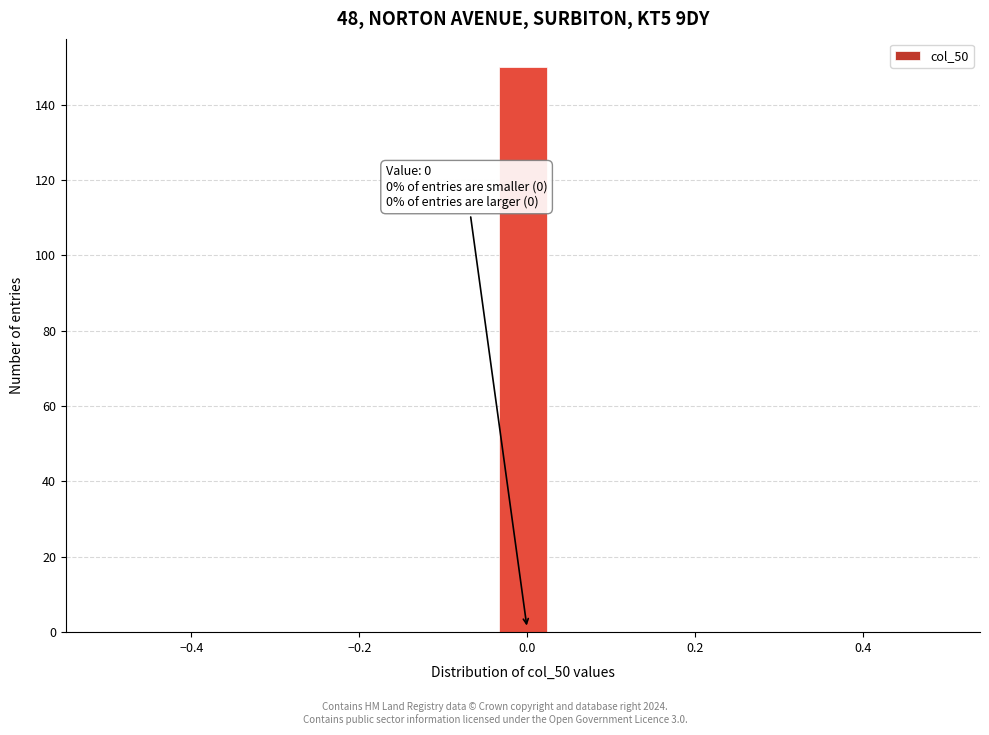

Around what value on the x-axis is the tallest bar? Give the approximate position of its centre, as read against the axis.

0.00